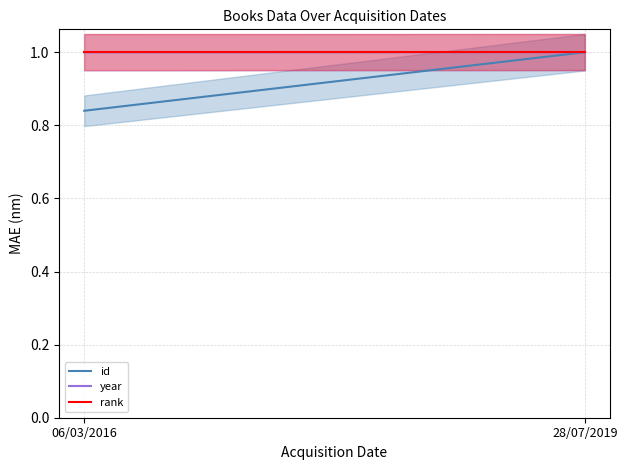

Which series has the widest spread of values?

id